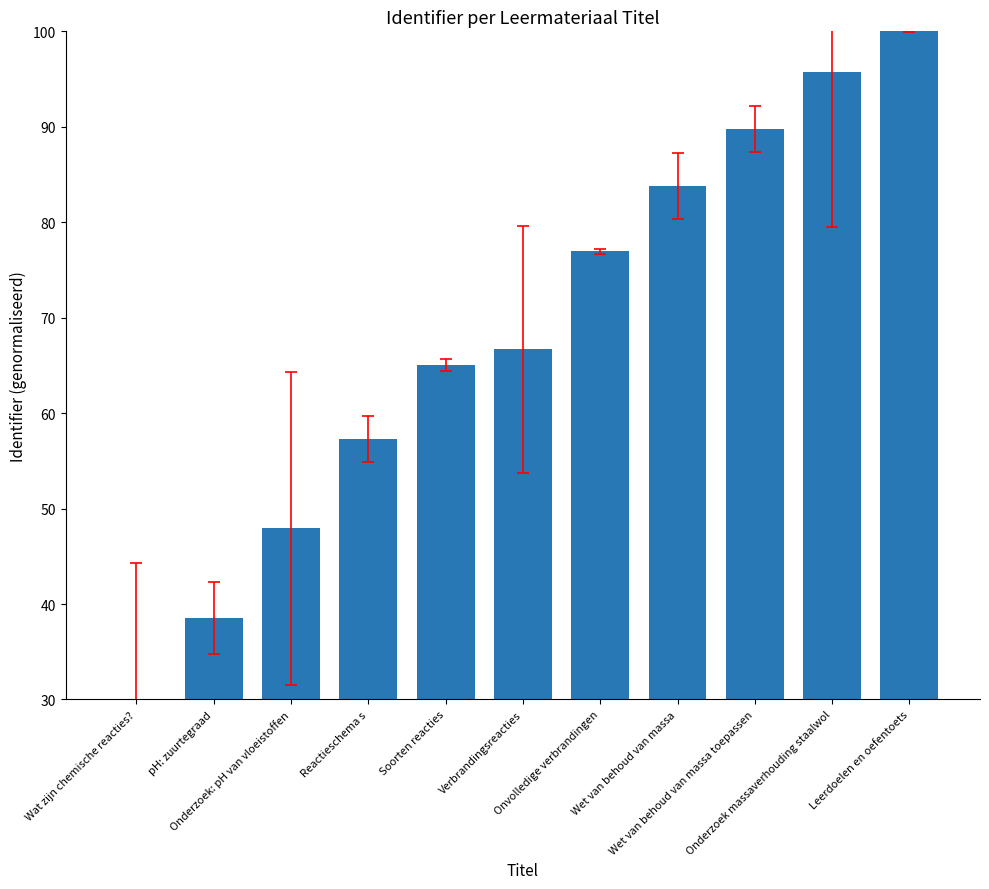

What is the label of the 7th bar from the right?

Soorten reacties